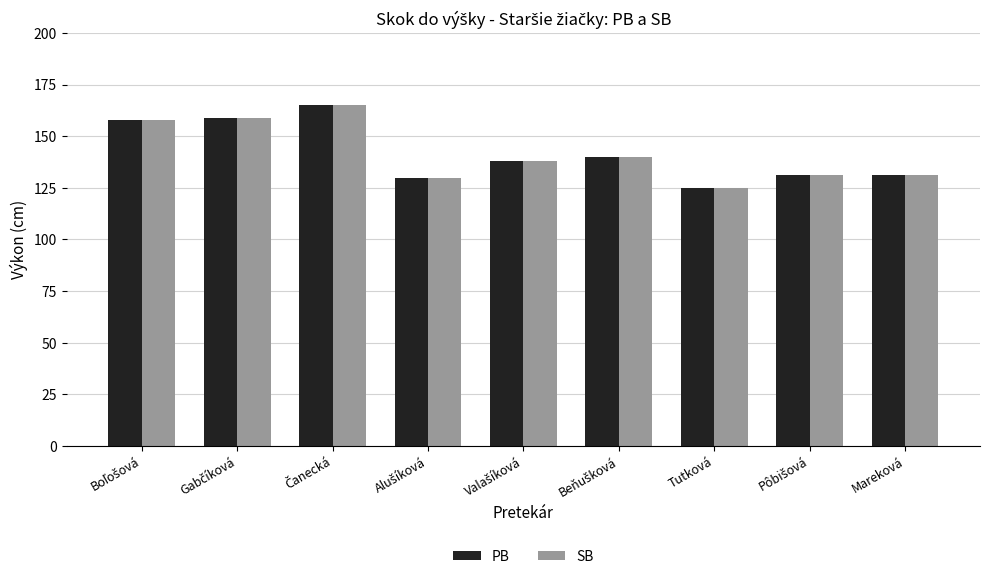

Is it true that PB equals 217 at Tutková?

False